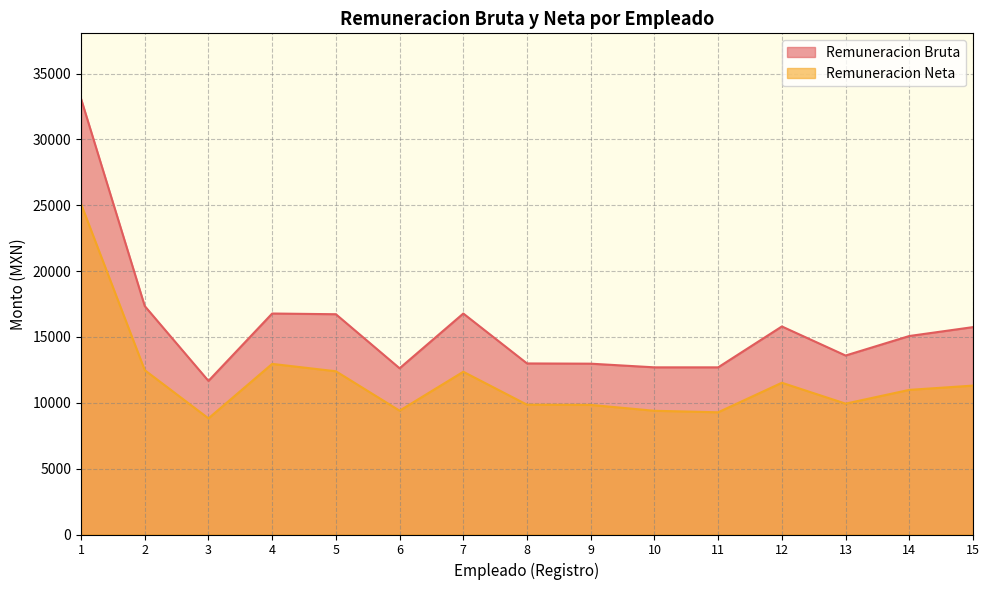

Does the chart have visible grid lines?

Yes